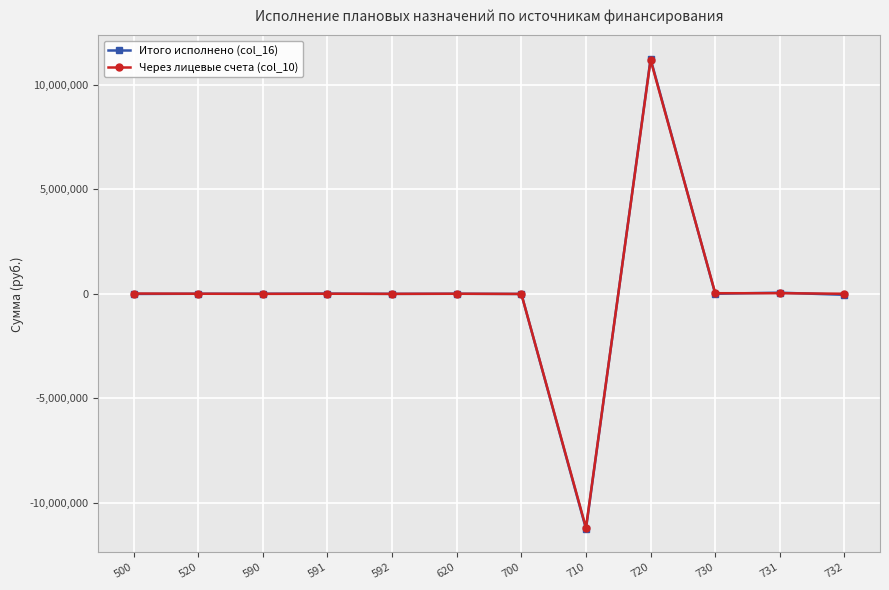

True or false: Через лицевые счета (col_10) has more than 1 points higher than both neighbors.

True